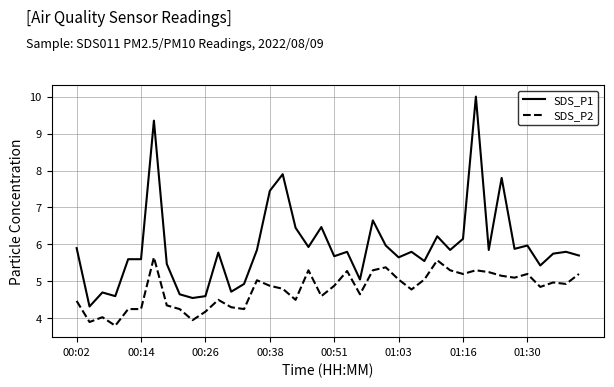

Rank the series by their maximum value, from highest to lowest.

SDS_P1, SDS_P2